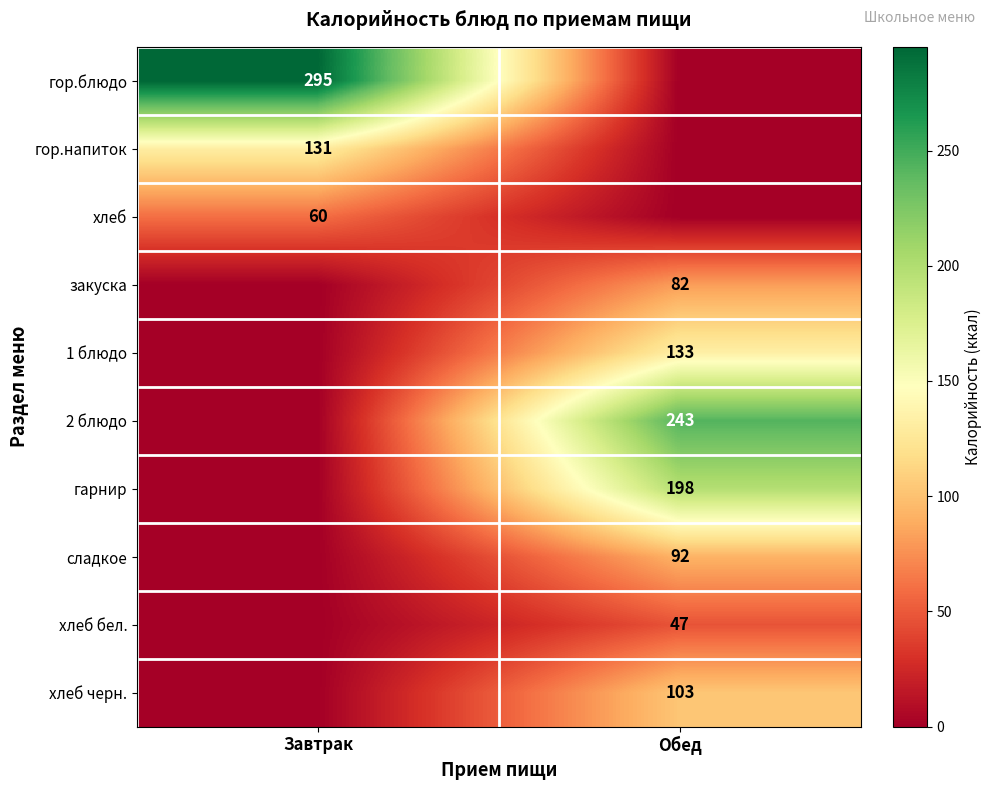

Between Обед and Завтрак, which is larger?

Завтрак